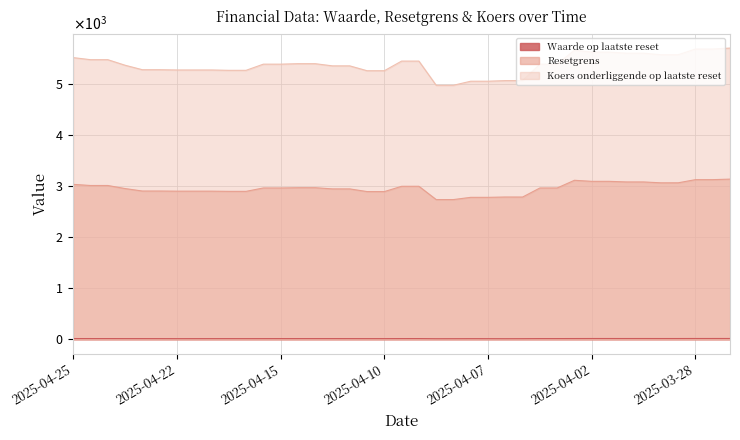

True or false: Waarde op laatste reset and Resetgrens cross at least once.

False